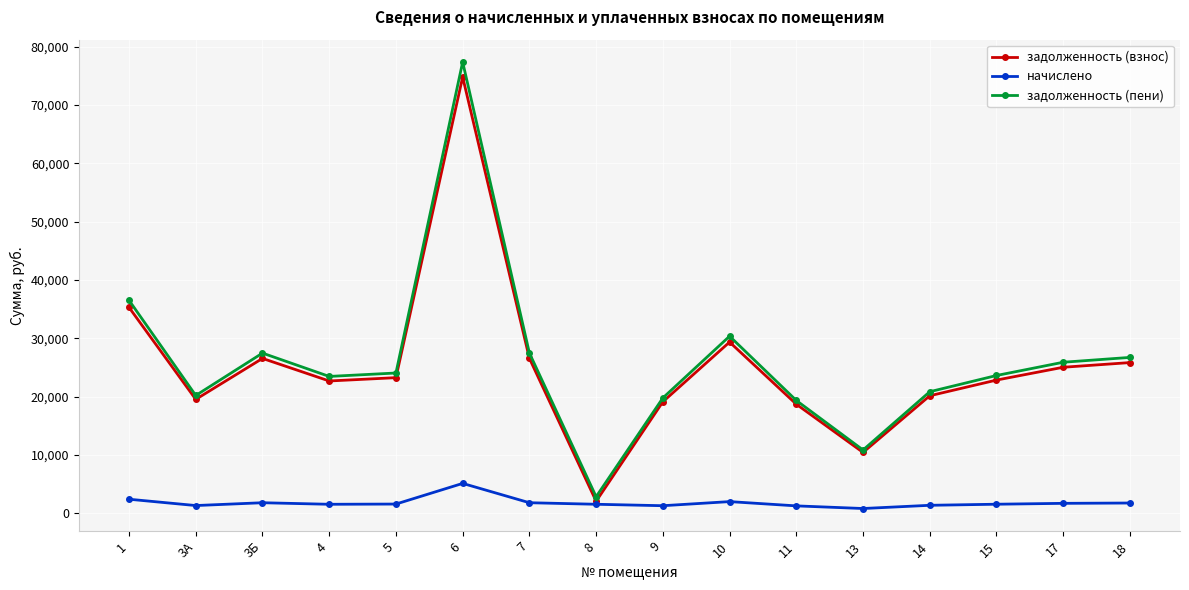

What is the total value across all series at 1?

74272.1